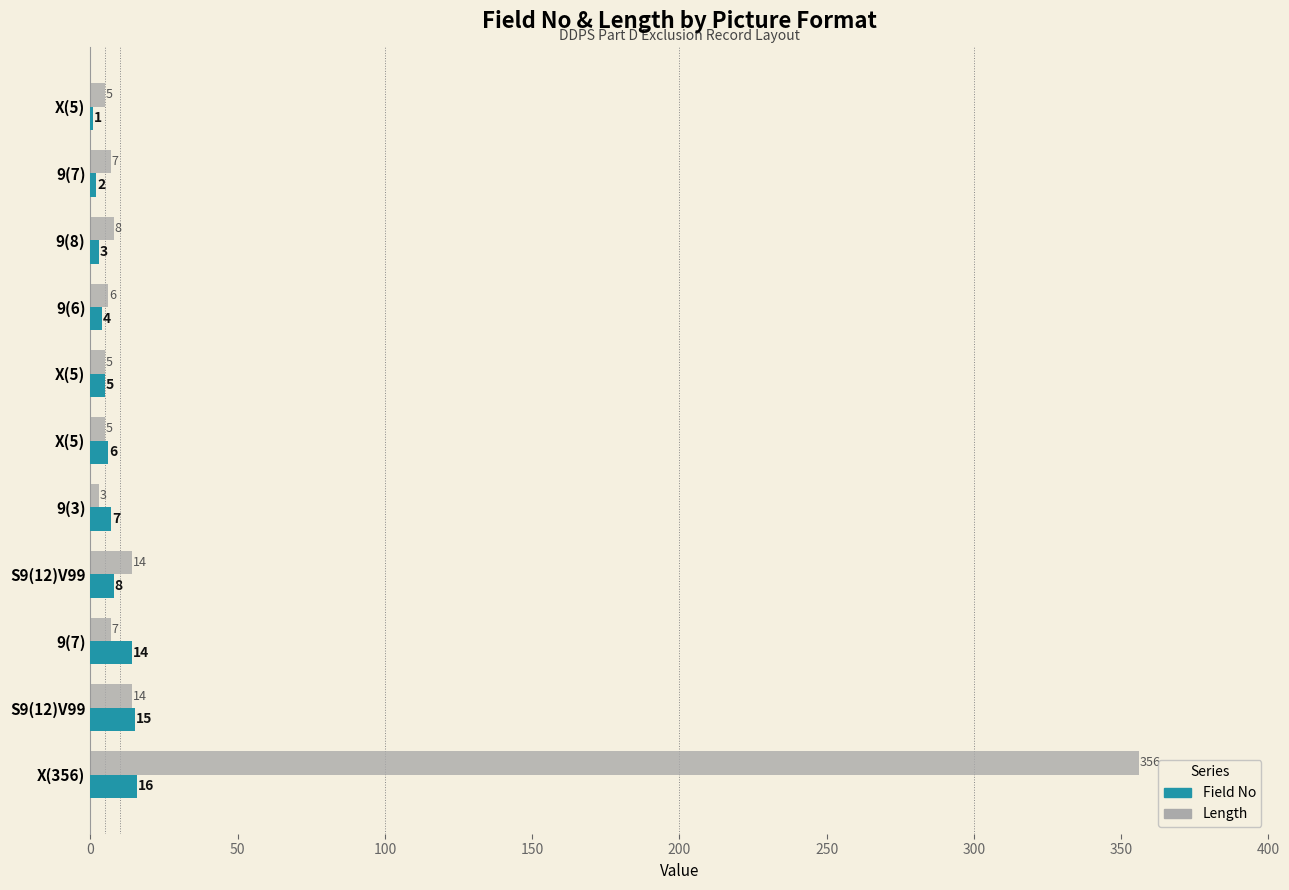

What are all the series names shown in the legend?

Field No, Length